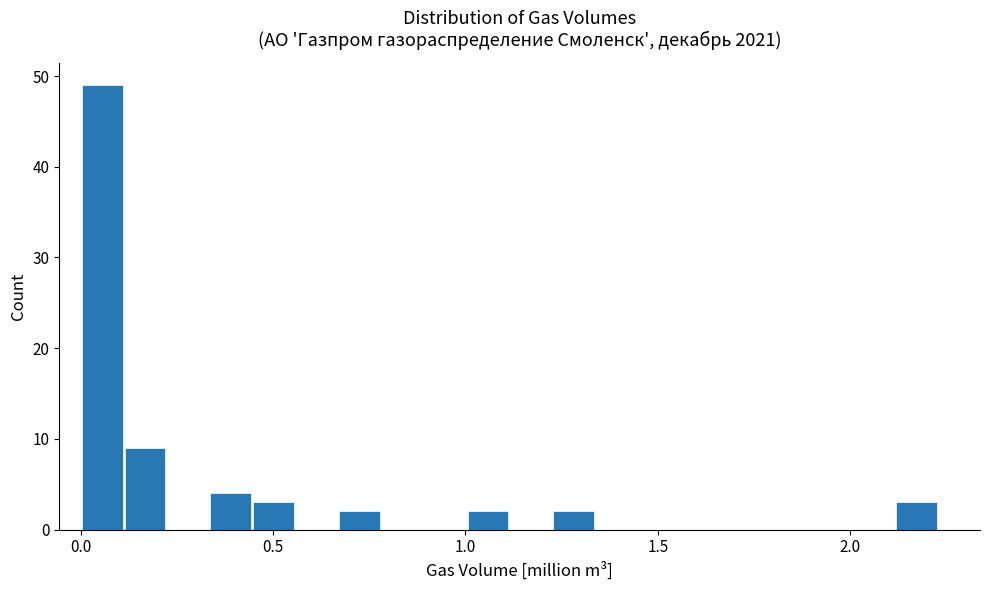

Read against the x-axis, roughly where is the centre of the tallest bar?

0.05